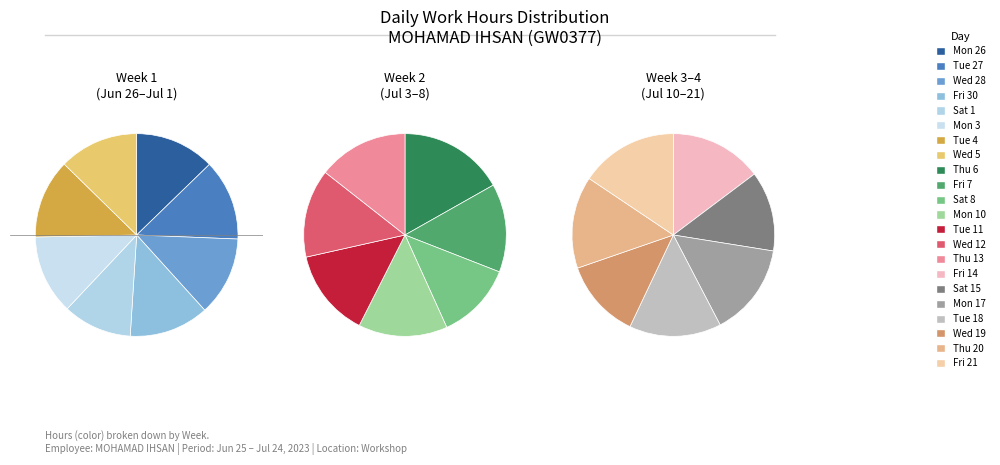

Is the sum of Mon 10 and Wed 12 greater than half?

No